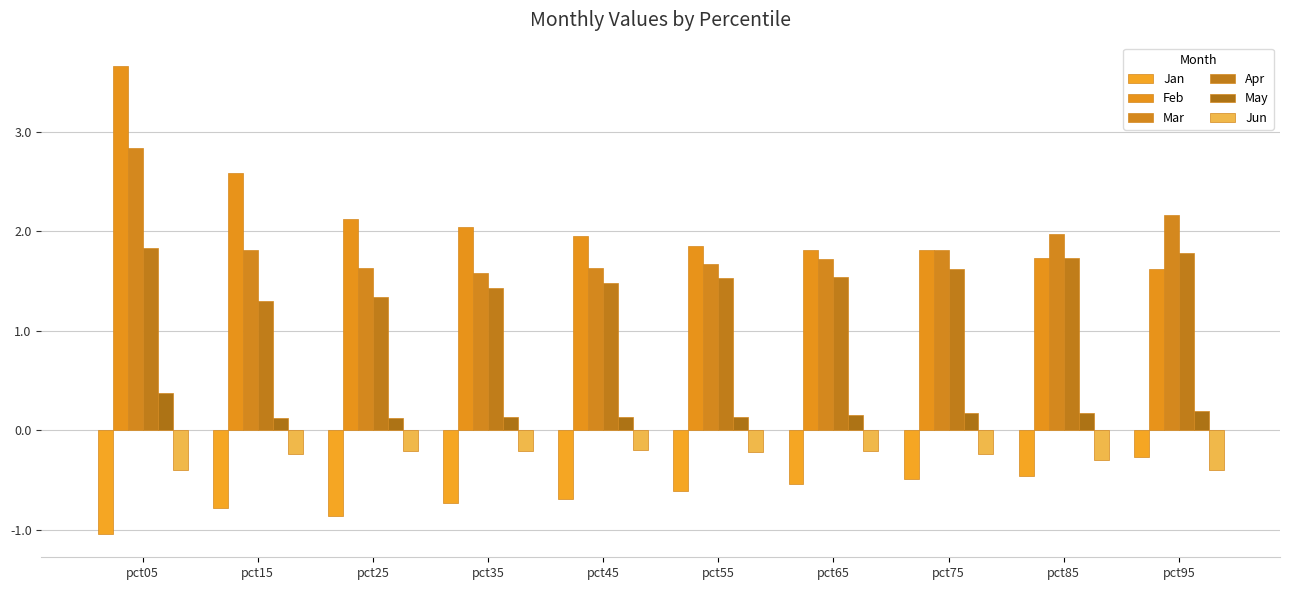

Reading right to left, extract all data points from this chart.

Jan: -0.3	-0.5	-0.5	-0.5	-0.6	-0.7	-0.7	-0.9	-0.8	-1.0
Feb: 1.6	1.7	1.8	1.8	1.9	2.0	2.0	2.1	2.6	3.7
Mar: 2.2	2.0	1.8	1.7	1.7	1.6	1.6	1.6	1.8	2.8
Apr: 1.8	1.7	1.6	1.5	1.5	1.5	1.4	1.3	1.3	1.8
May: 0.2	0.2	0.2	0.2	0.1	0.1	0.1	0.1	0.1	0.4
Jun: -0.4	-0.3	-0.2	-0.2	-0.2	-0.2	-0.2	-0.2	-0.2	-0.4